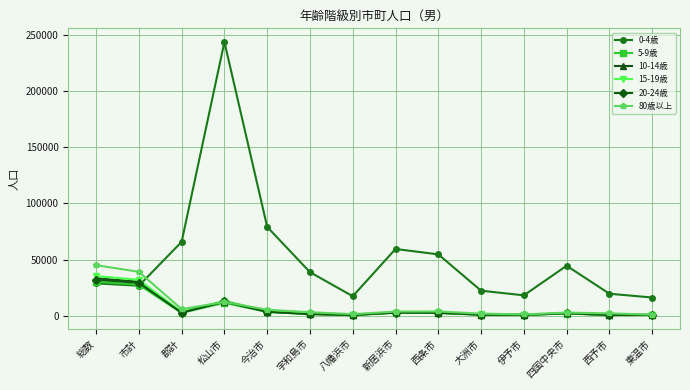

In 5-9歳, how many points are lower than both neighbors (excluding endpoints)?

3